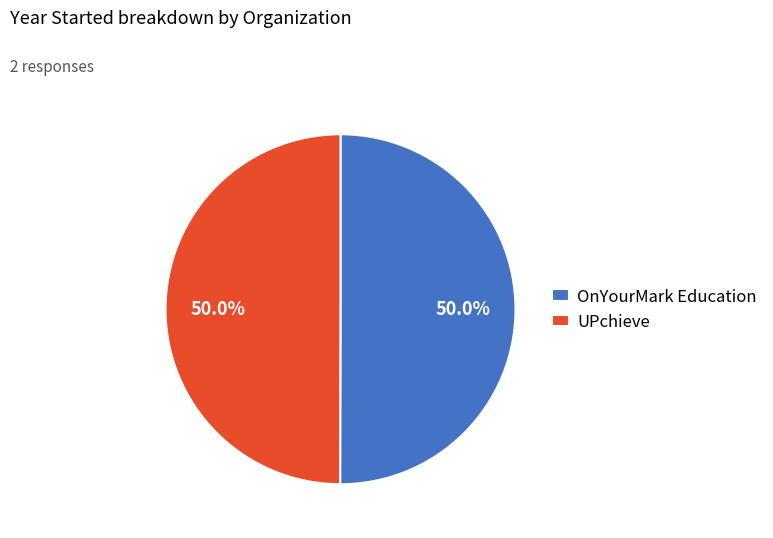

What is the ratio of the value at UPchieve to the value at OnYourMark Education?

1.0